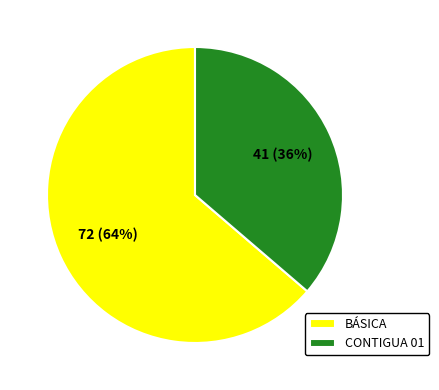

Which has a higher value, BÁSICA or CONTIGUA 01?

BÁSICA